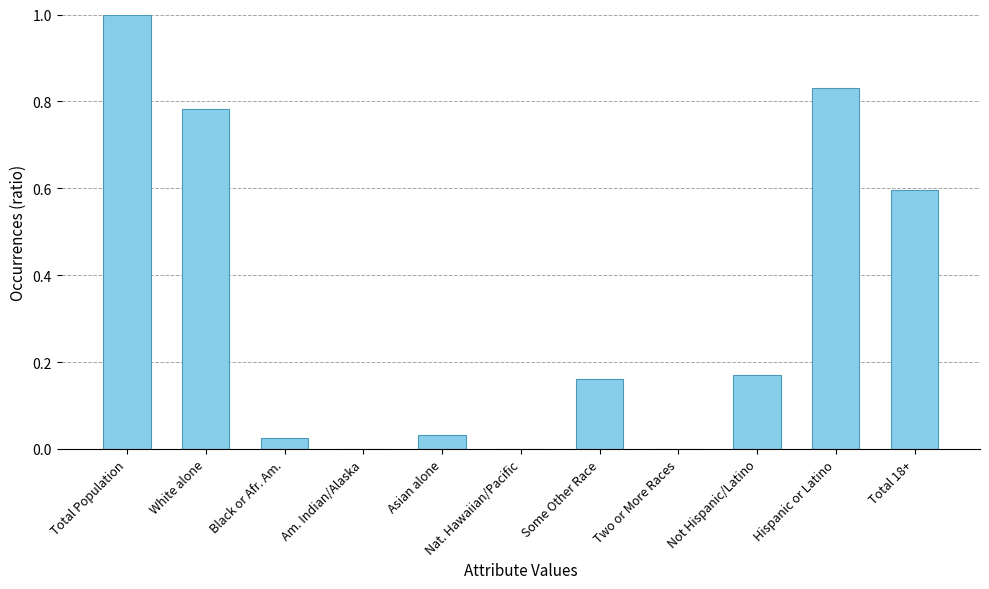

Is it true that the value at Not Hispanic/Latino is 0.1?

False